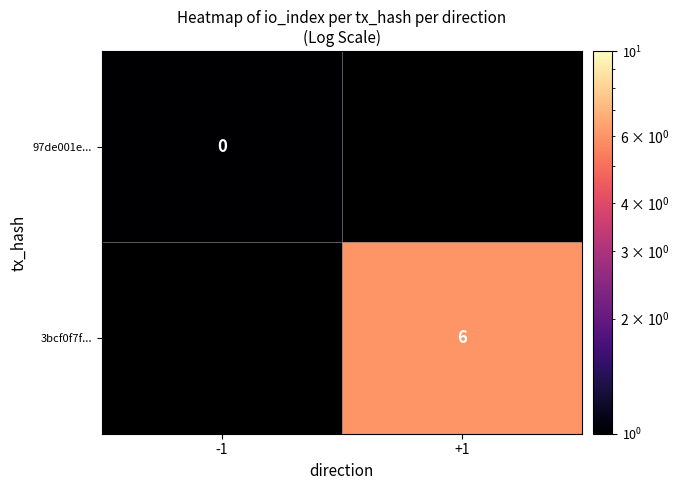

The 3bcf0f7f... series shows 6.0 at +1. True or false?

True